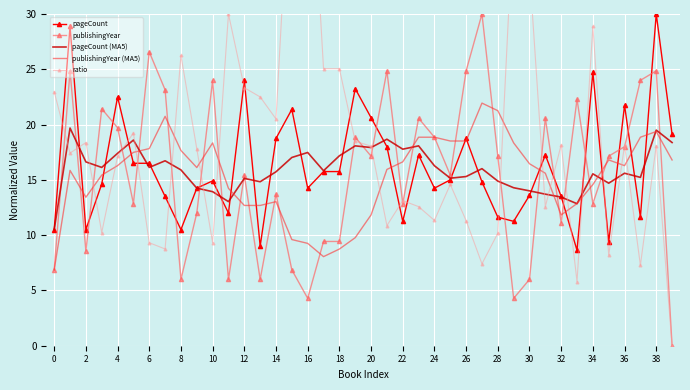

Which series has the widest spread of values?

ratio